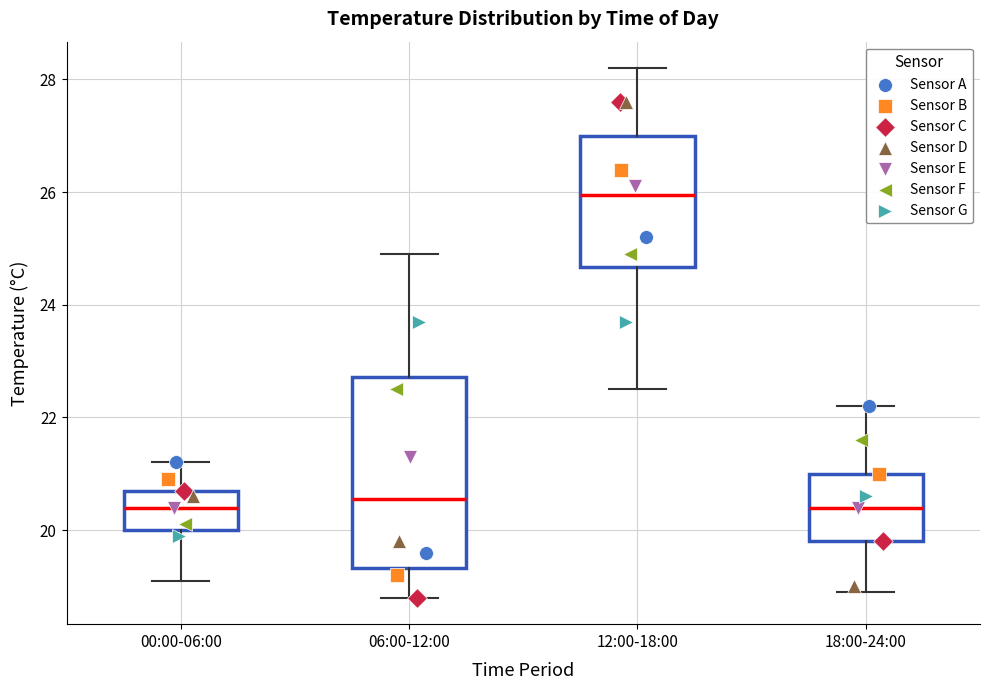

Which box has the highest median line?

12:00-18:00